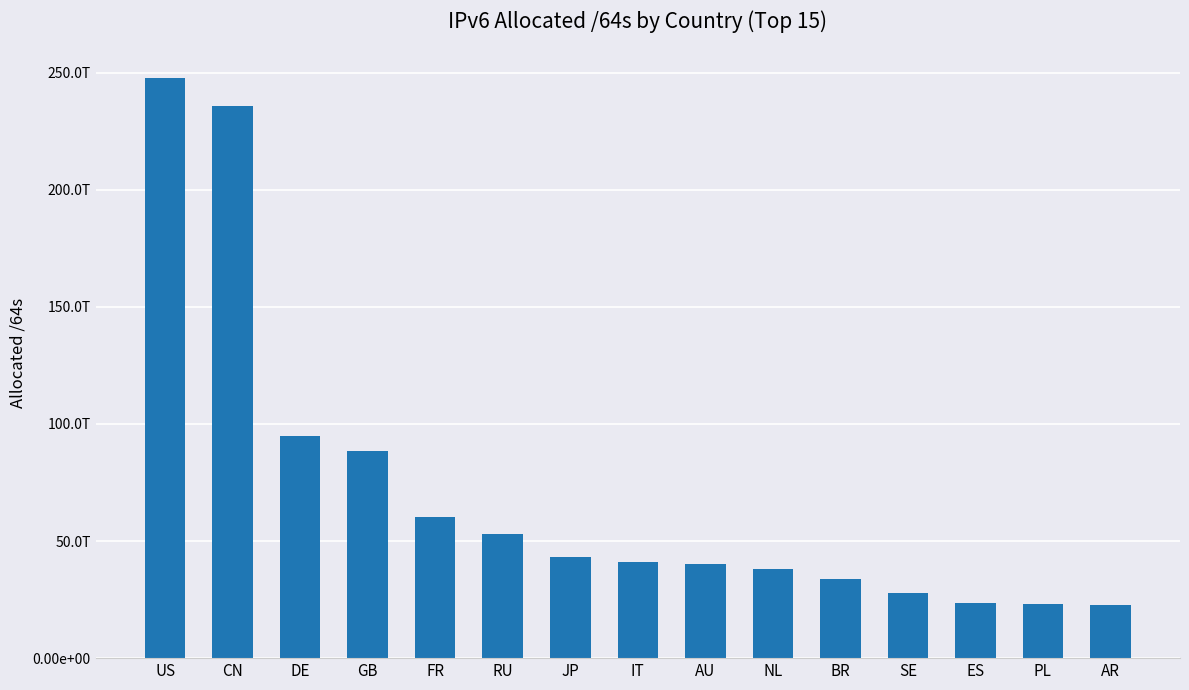

Where does the data first go above 40901243568128?

US